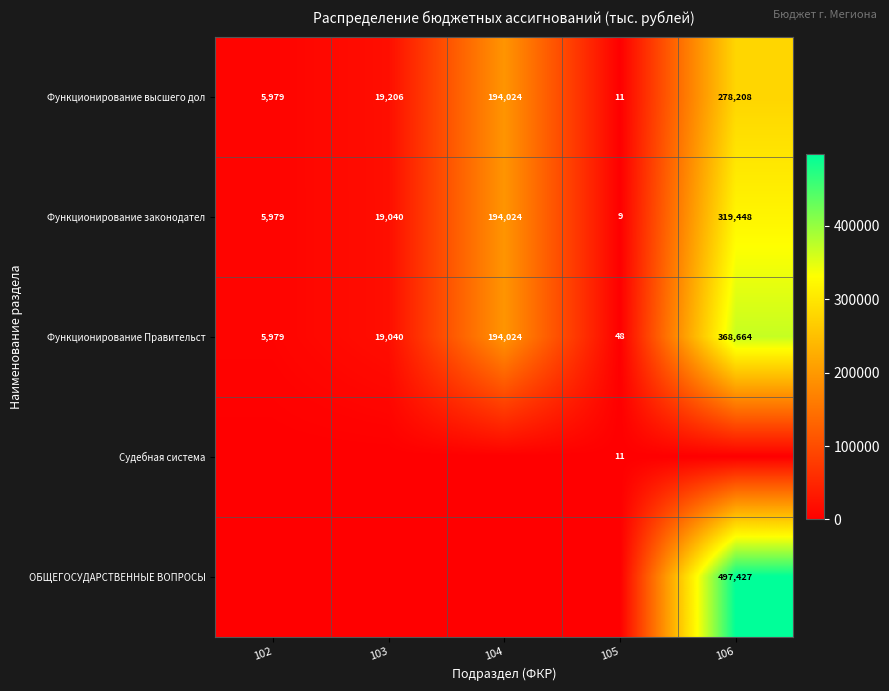

The Функционирование высшего дол series shows 194024 at 104. True or false?

True